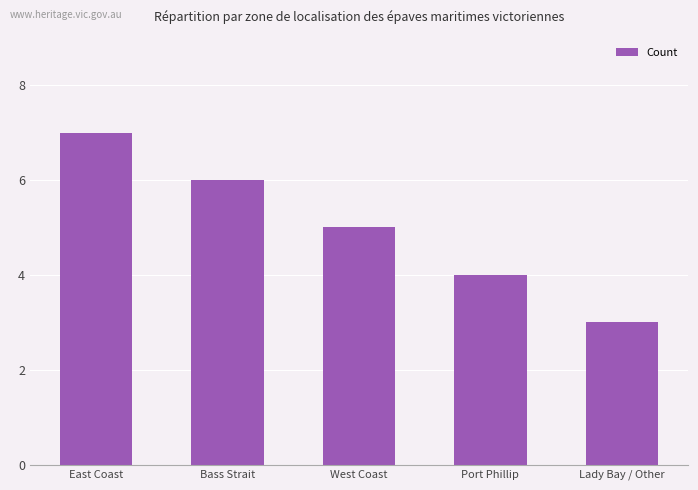

At which category does the chart reach its minimum across all series?

Lady Bay / Other